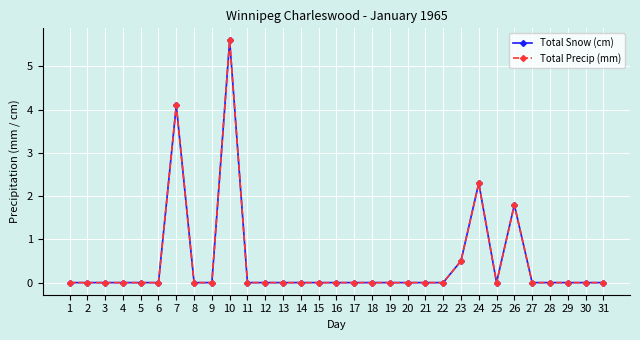

Does the chart have visible grid lines?

Yes